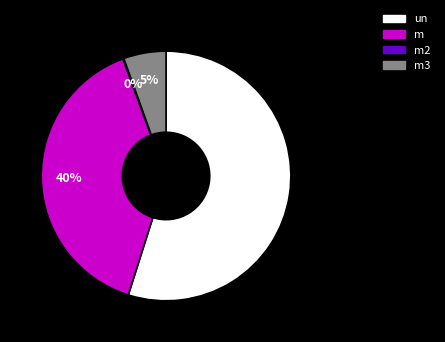

To the nearest percent, what is the average slice percentage?

25%